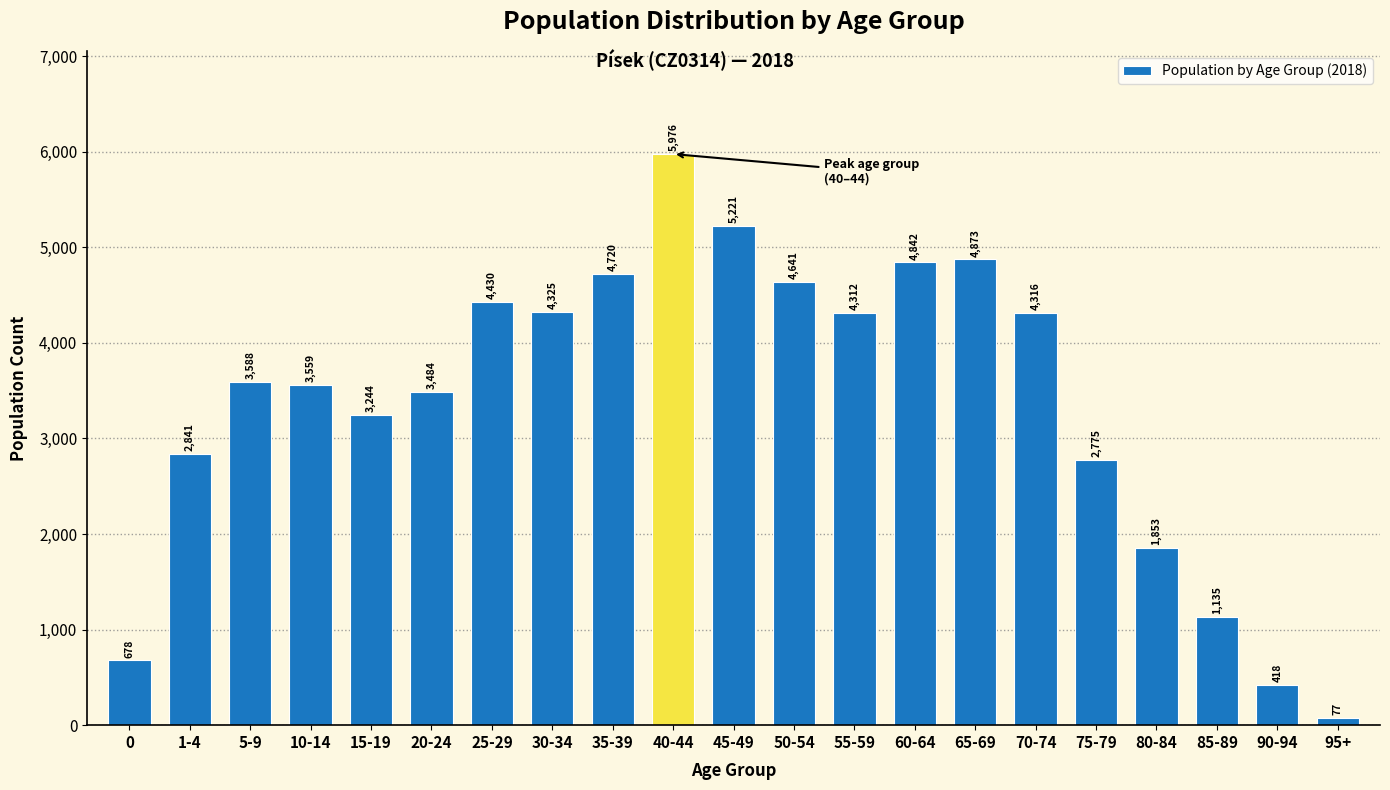

Reading left to right, transcribe all the data shown in this chart.

0=678	1-4=2841	5-9=3588	10-14=3559	15-19=3244	20-24=3484	25-29=4430	30-34=4325	35-39=4720	40-44=5976	45-49=5221	50-54=4641	55-59=4312	60-64=4842	65-69=4873	70-74=4316	75-79=2775	80-84=1853	85-89=1135	90-94=418	95+=77